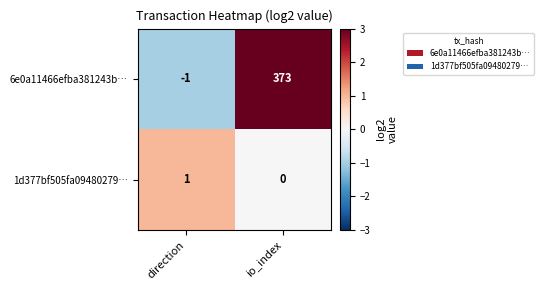

Which series has the widest spread of values?

6e0a11466efba381243b…